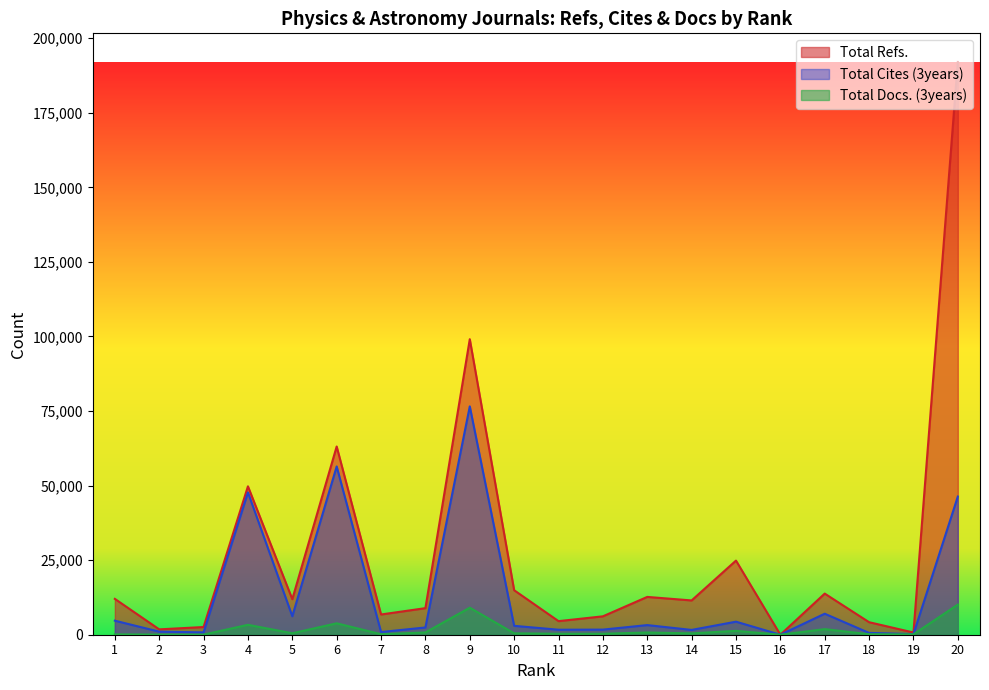

How many lines are shown in the chart?

3